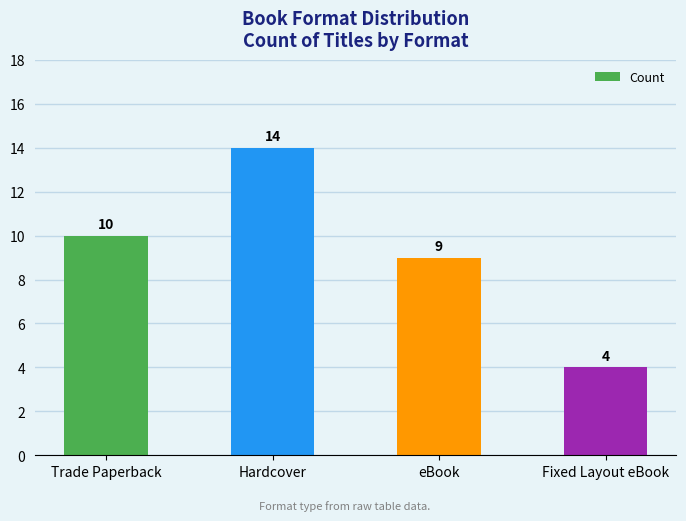

Which label corresponds to the largest value in the chart?

Hardcover